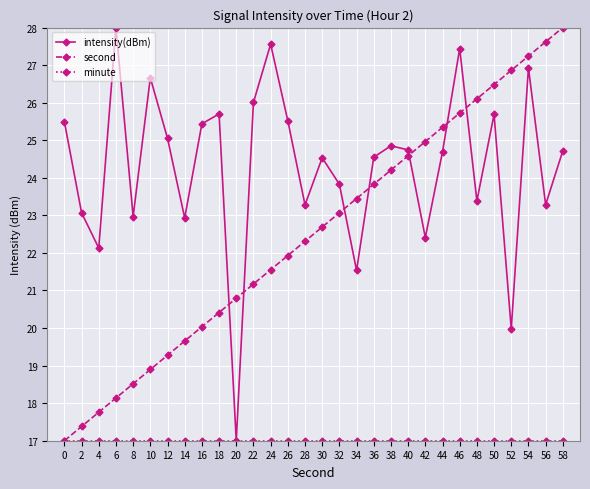

At which category is the sum across all series the highest?

54